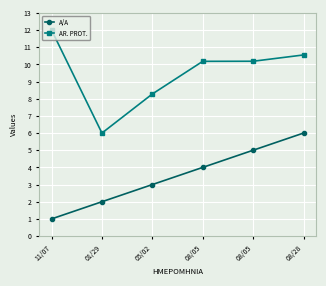

At how many categories does at least one series exceed 6?

5